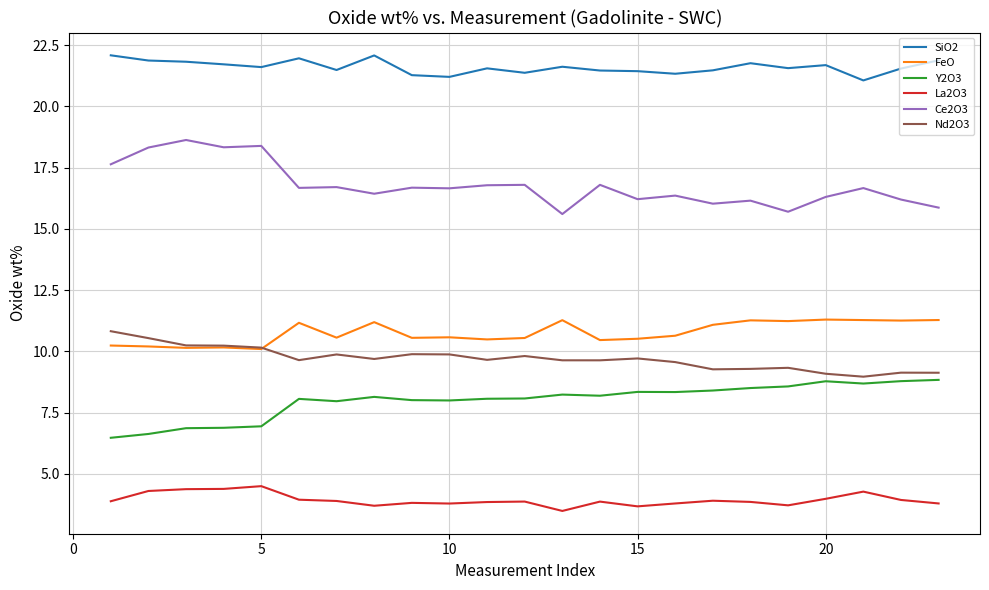

What is the maximum value shown in the chart?

22.1